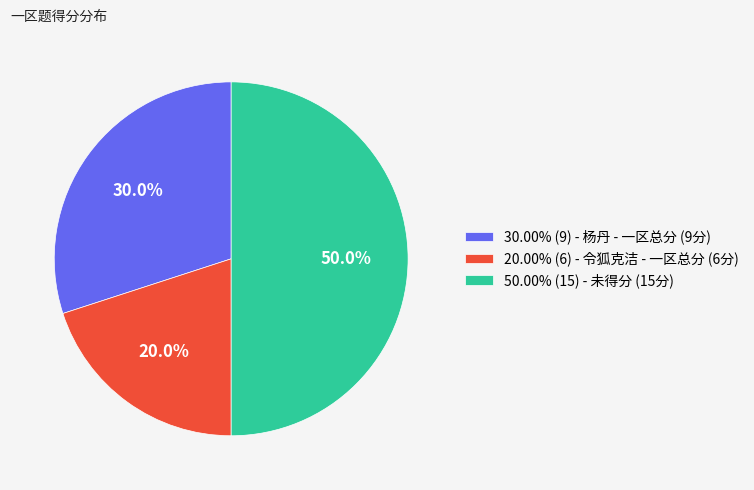

What percentage is NOT represented by 20.00% (6) - 令狐克洁 - 一区总分 (6分)?

80.0%